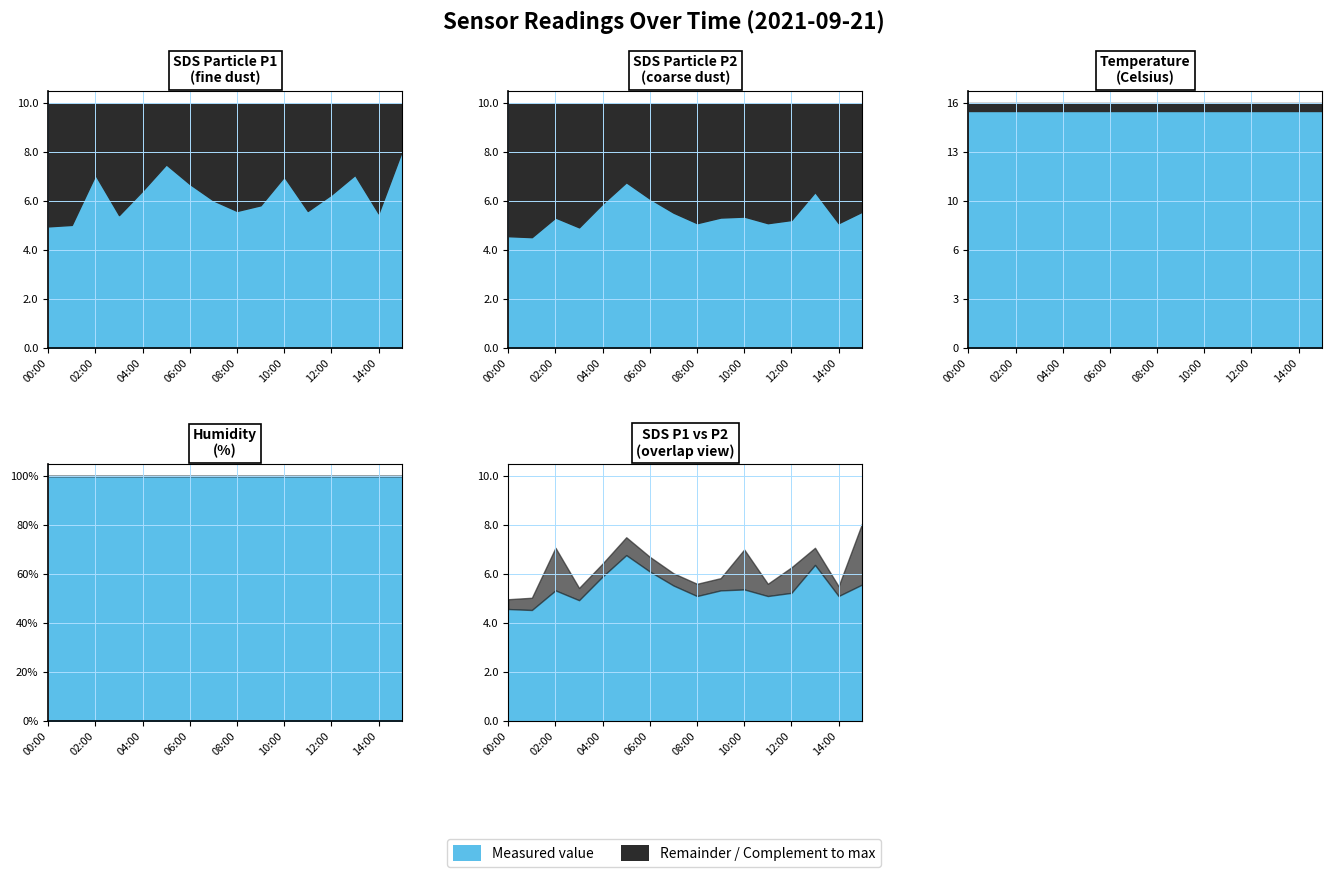

What is the average value of the SDS_P1 series?

6.3